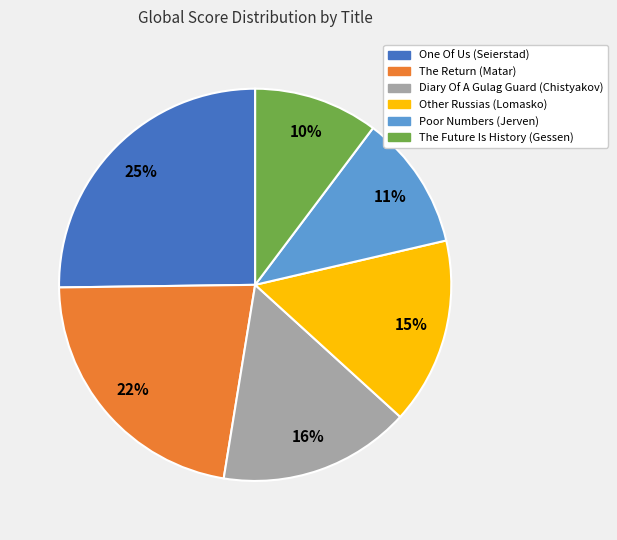

What is the smallest slice in the pie chart?

The Future Is History (Gessen)